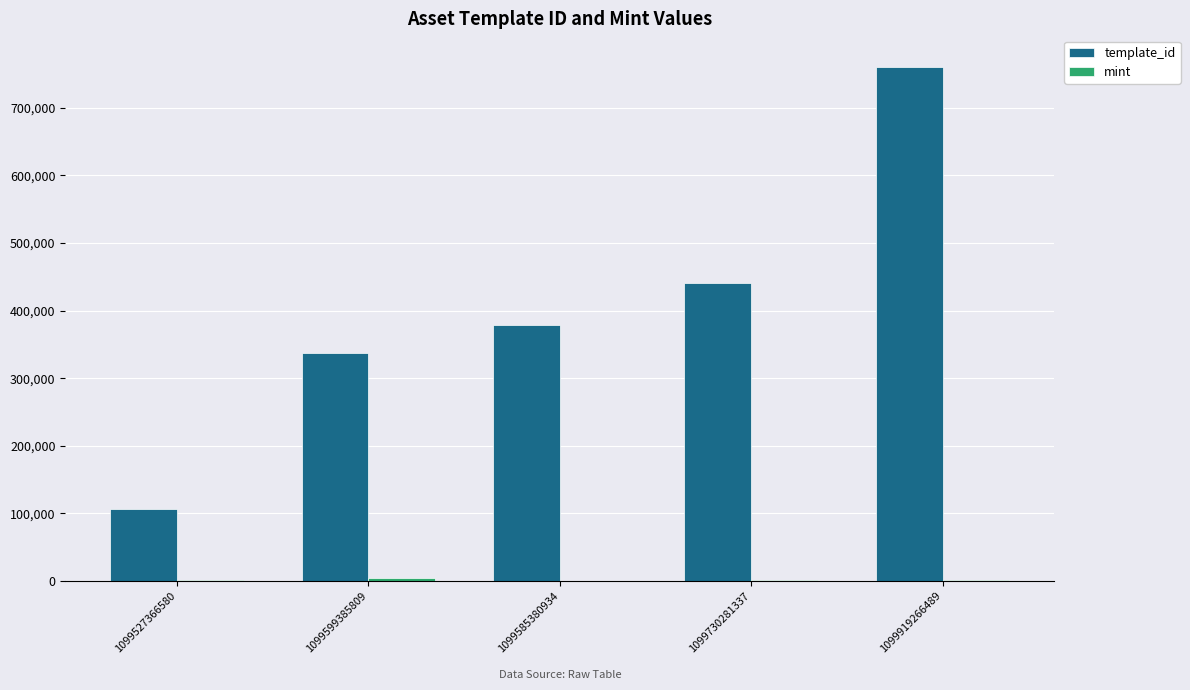

Which series has the largest range (max minus min)?

template_id